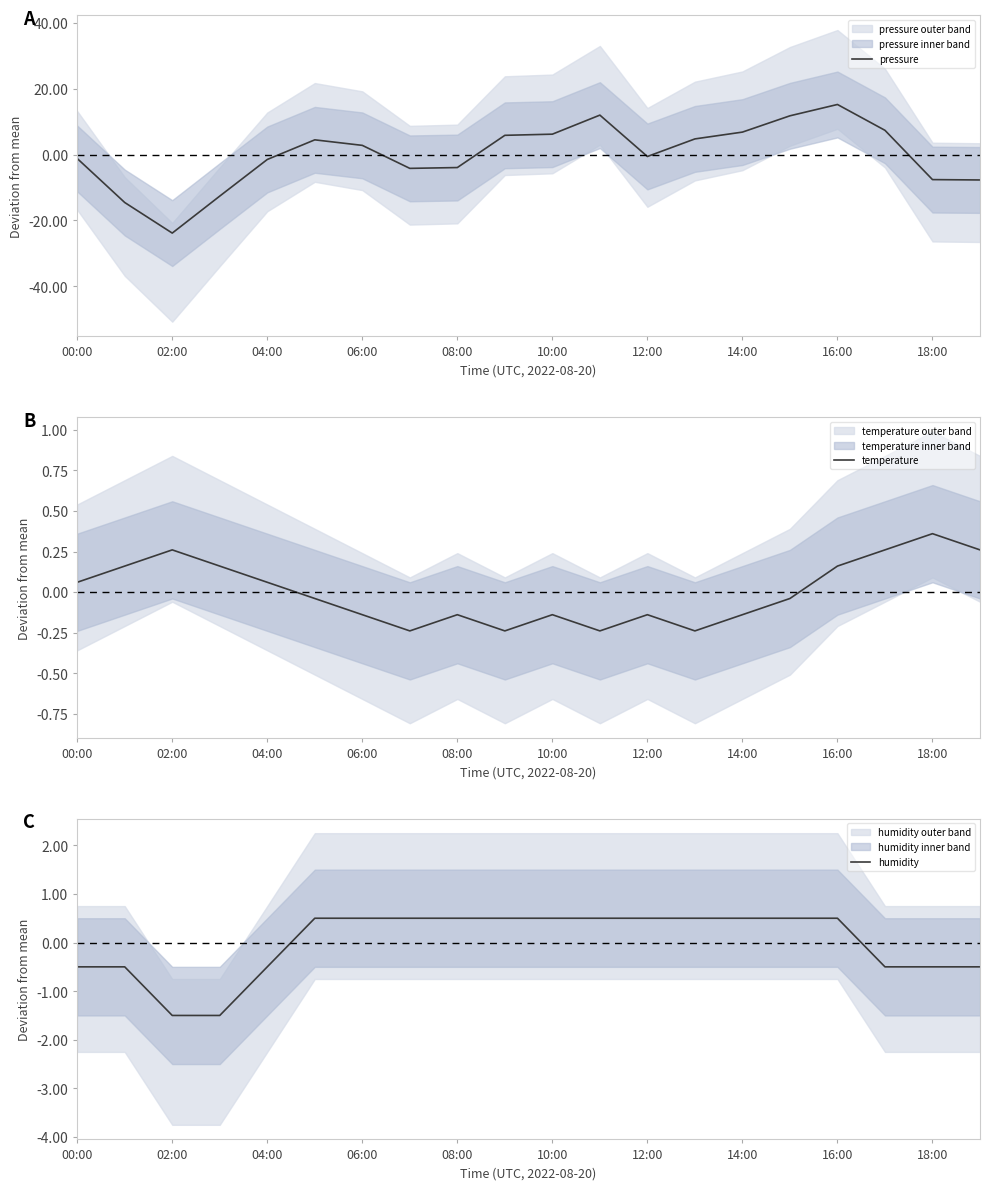

True or false: humidity has a value of 0.3 at 10:00.

False